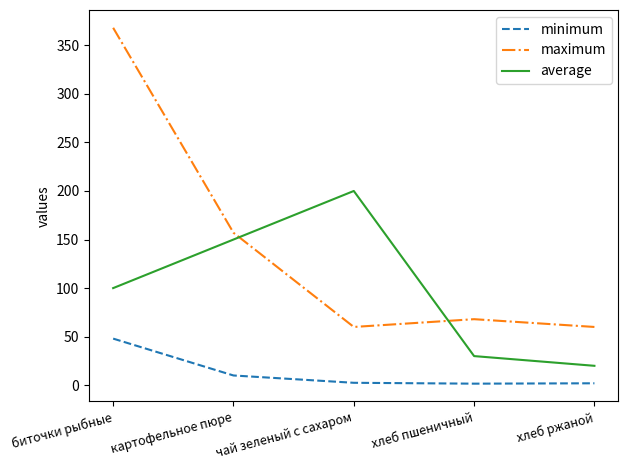

What are all the series names shown in the legend?

minimum, maximum, average